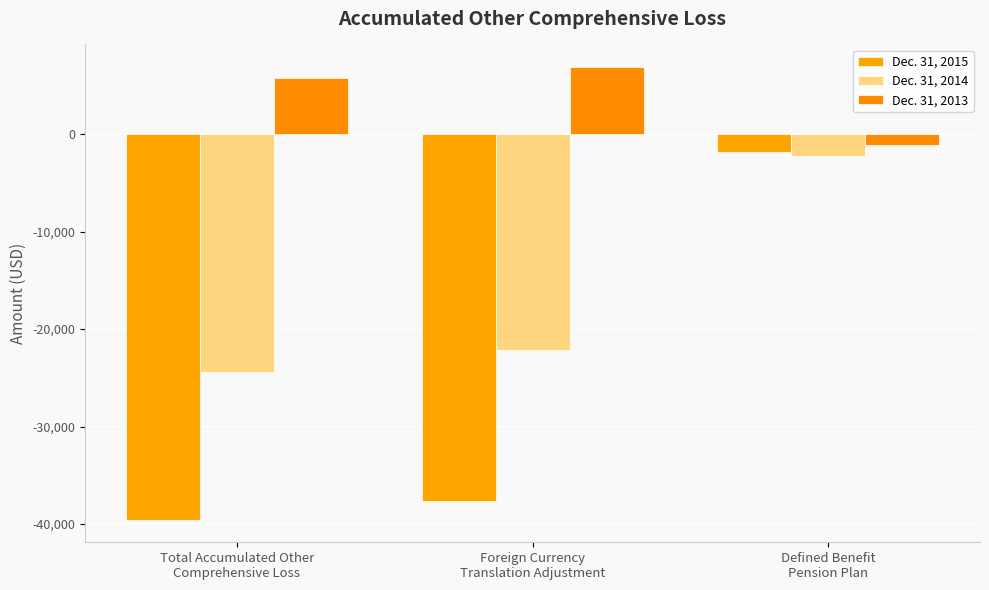

What is the difference between the second highest and minimum values in the Dec. 31, 2013 series?

6865